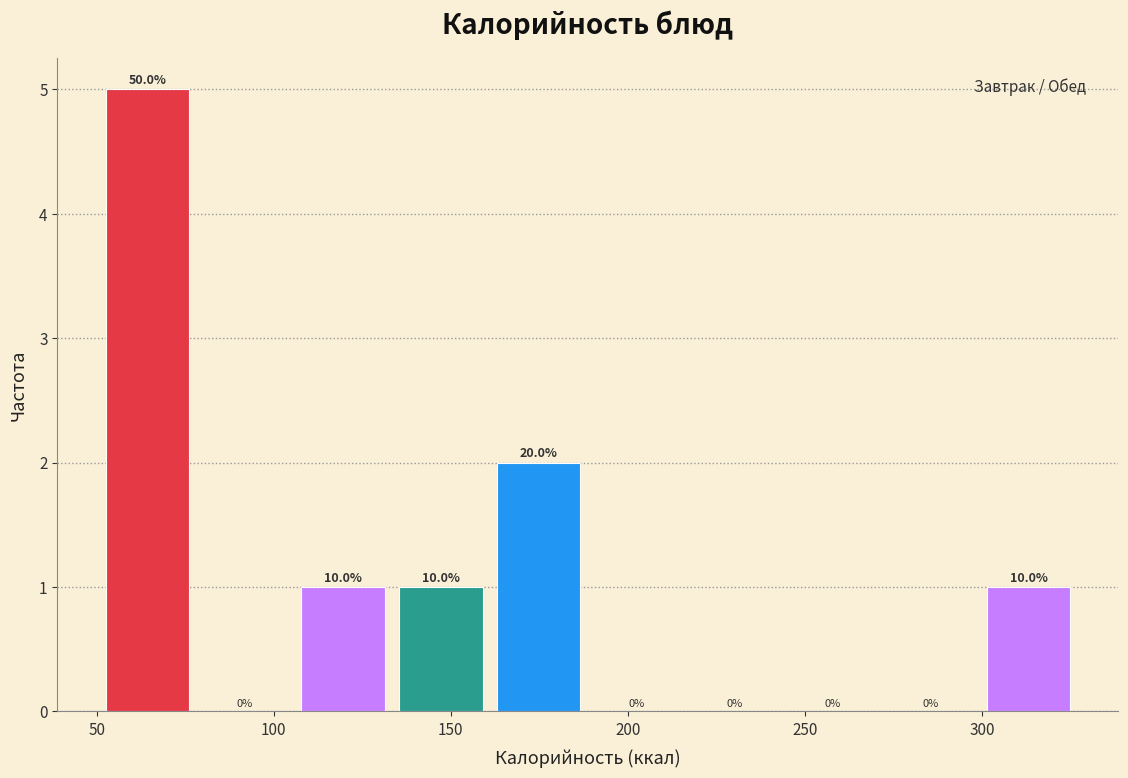

Which range on the x-axis has the tallest bar?

50 to 80